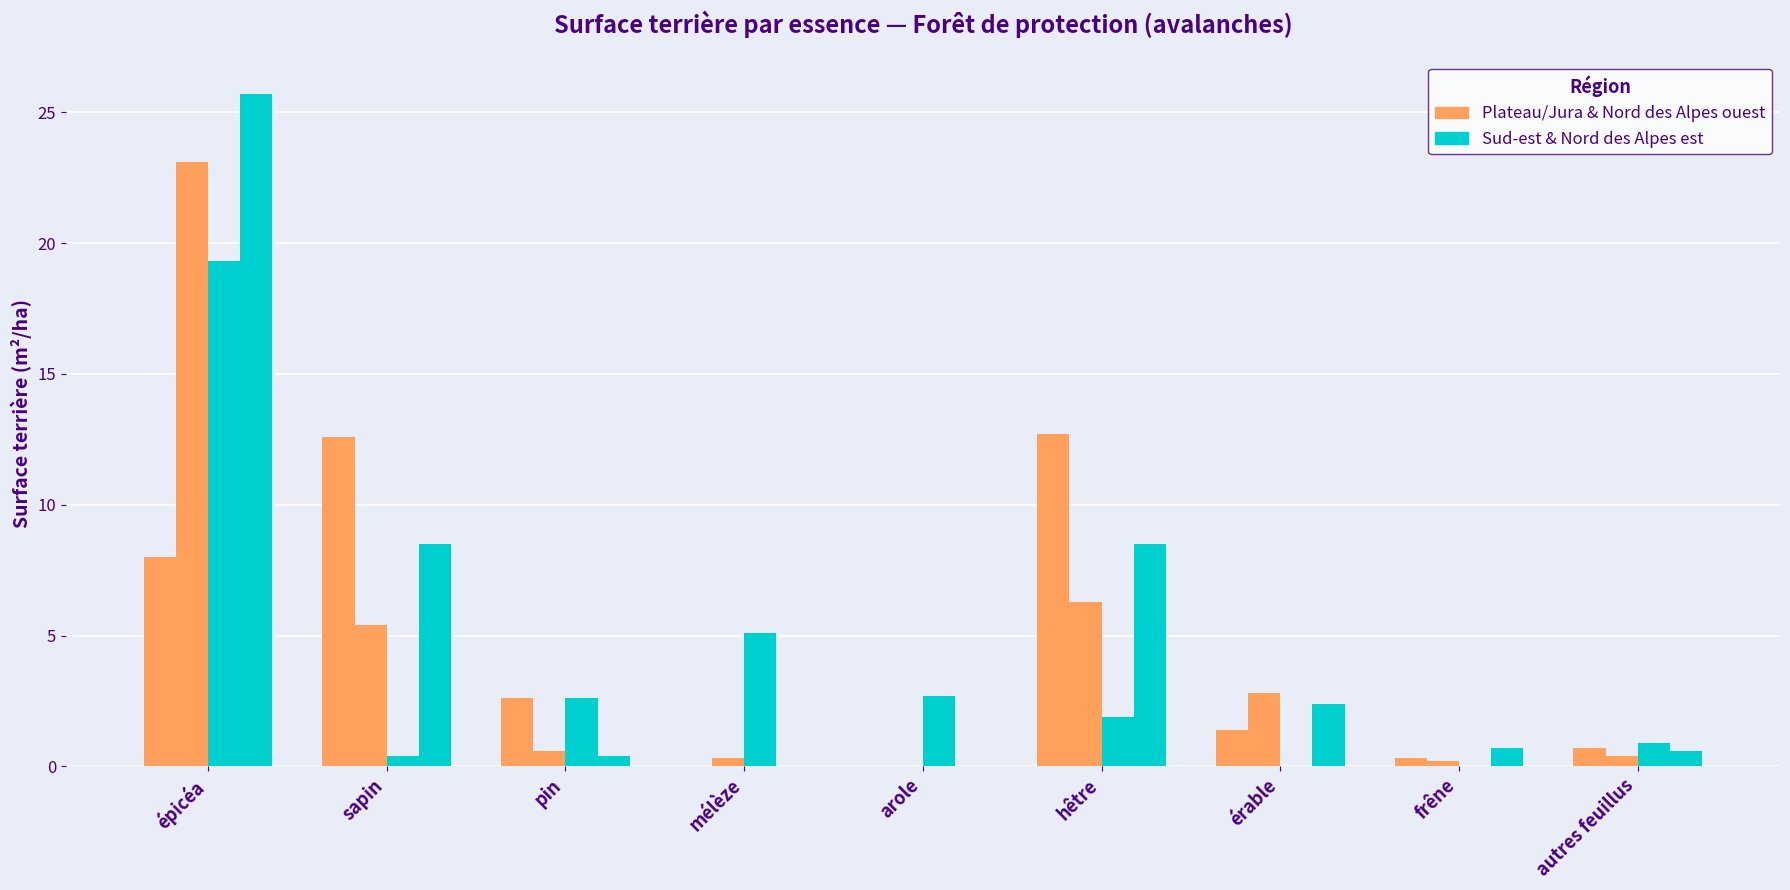

How many series are shown in this chart?

4